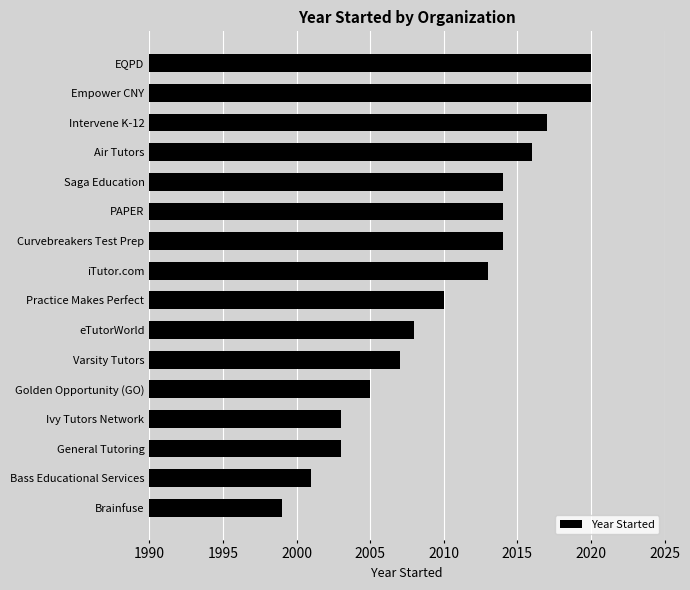

What is the greatest value displayed?

2020